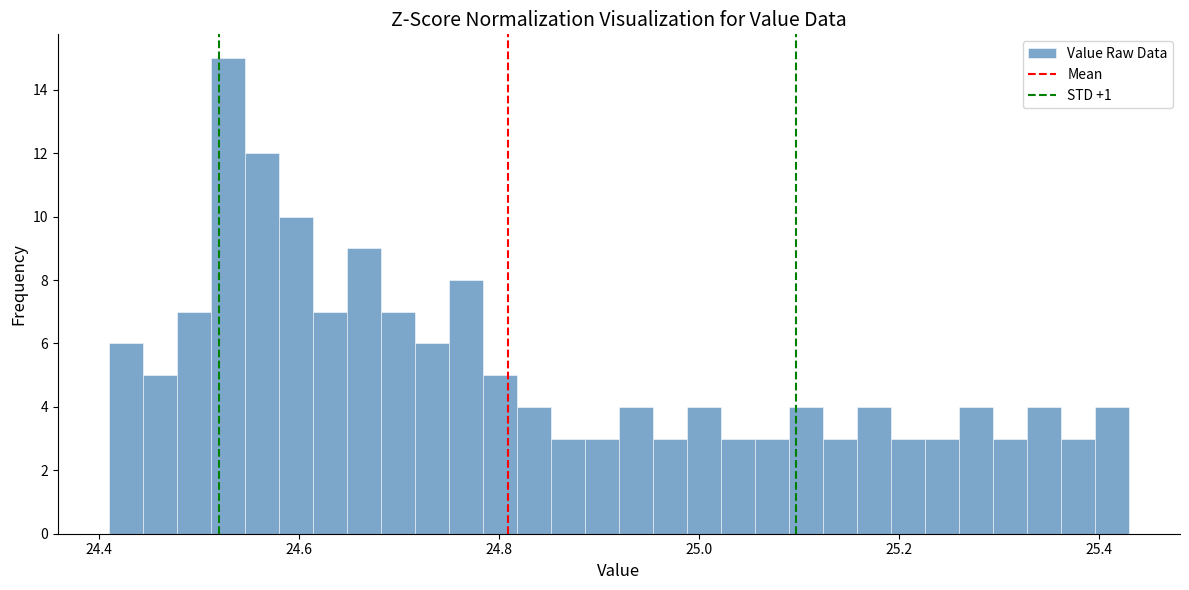

Around what value on the x-axis is the tallest bar? Give the approximate position of its centre, as read against the axis.

24.52